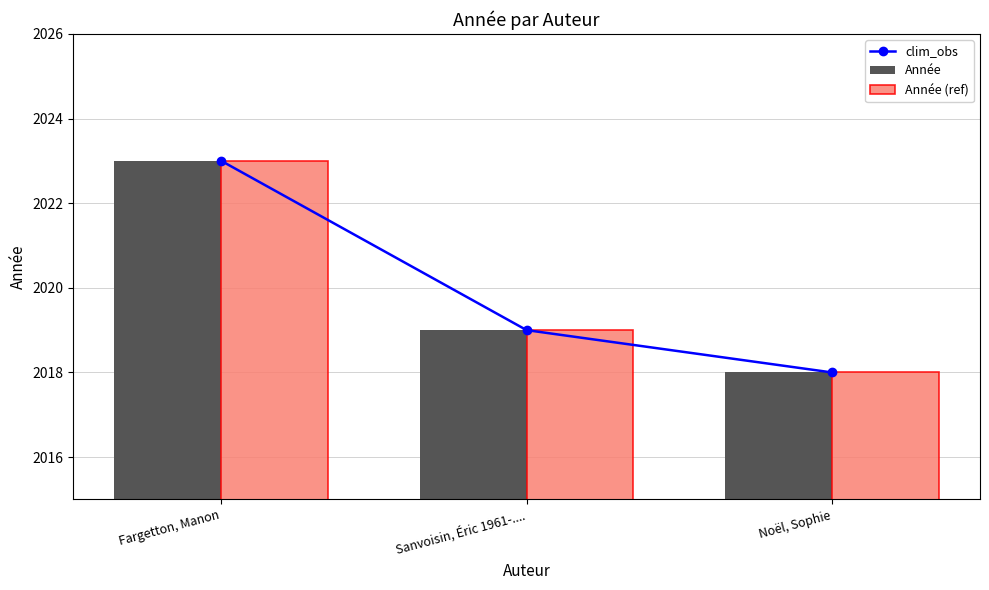

What is the minimum value for Année?

2018